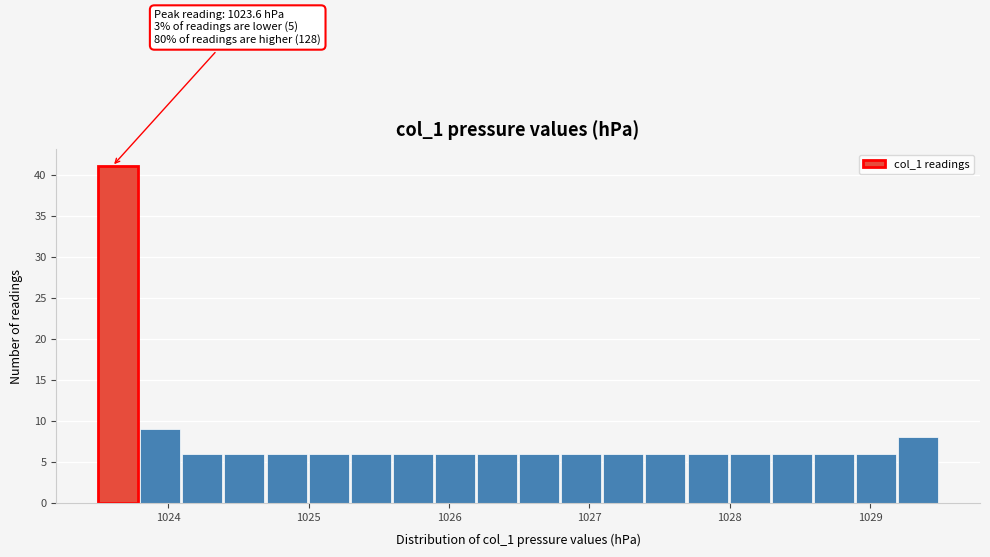

Read against the x-axis, roughly where is the centre of the tallest bar?

1023.6